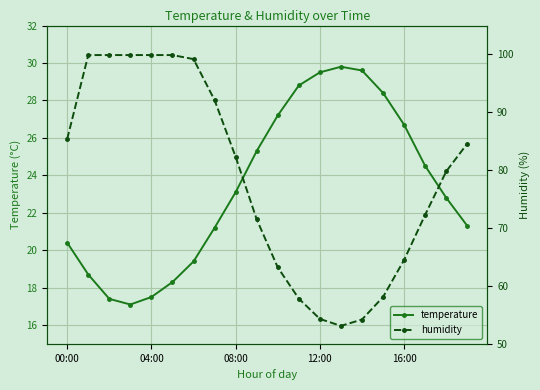

Reading left to right, what are all the values shown in this chart?

temperature: 20.4	18.7	17.4	17.1	17.5	18.3	19.4	21.2	23.1	25.3	27.2	28.8	29.5	29.8	29.6	28.4	26.7	24.5	22.8	21.3
humidity: 85.4	99.9	99.9	99.9	99.9	99.9	99.2	92.1	82.3	71.5	63.2	57.8	54.3	53.1	54.2	58.1	64.5	72.3	79.8	84.6